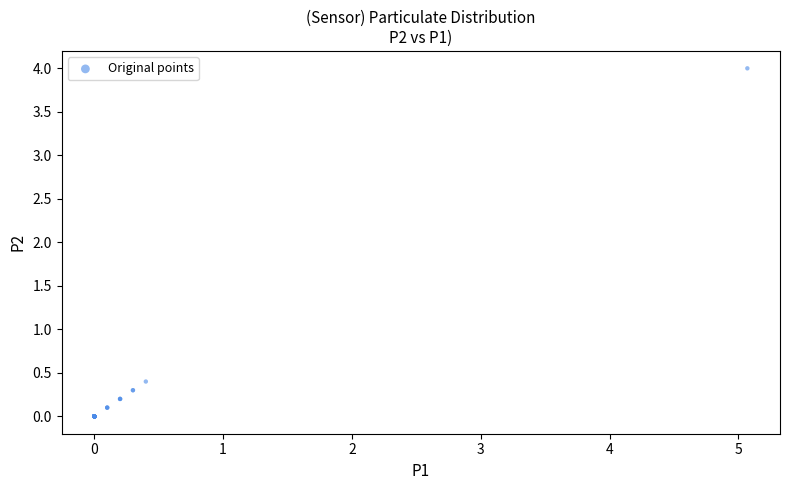

What Y value in the scatter plot is closest to 2?

0.4